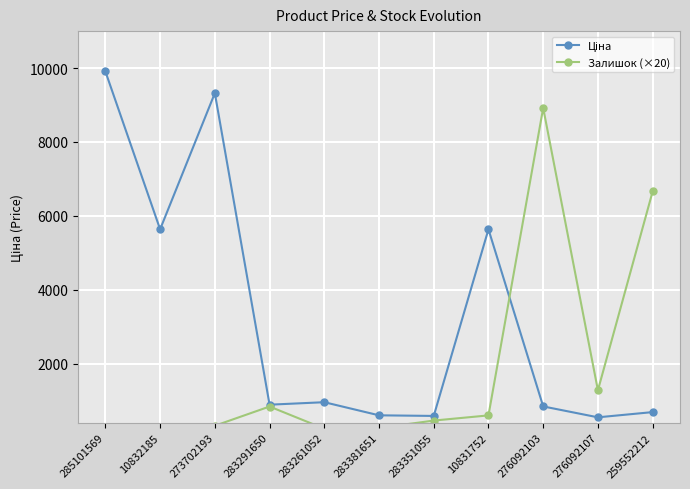

What is the difference between the Залишок (×20) values at 283291650 and 273702193?

520.0